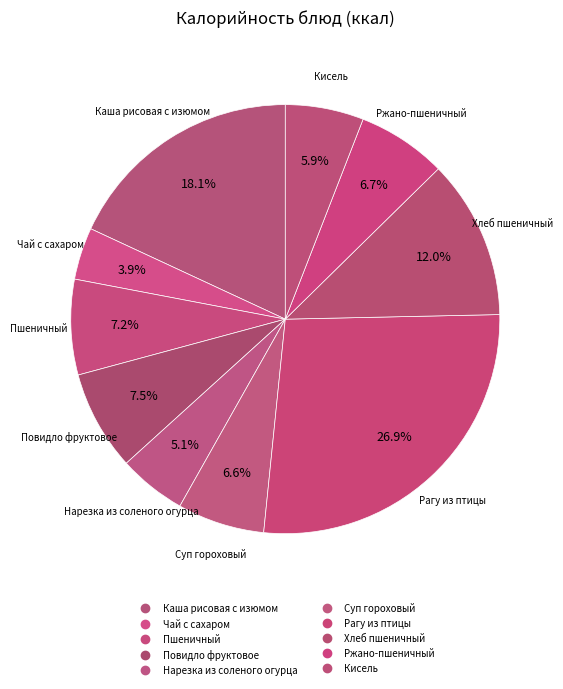

To the nearest percent, what is the combined percentage of Кисель and Рагу из птицы?

33%